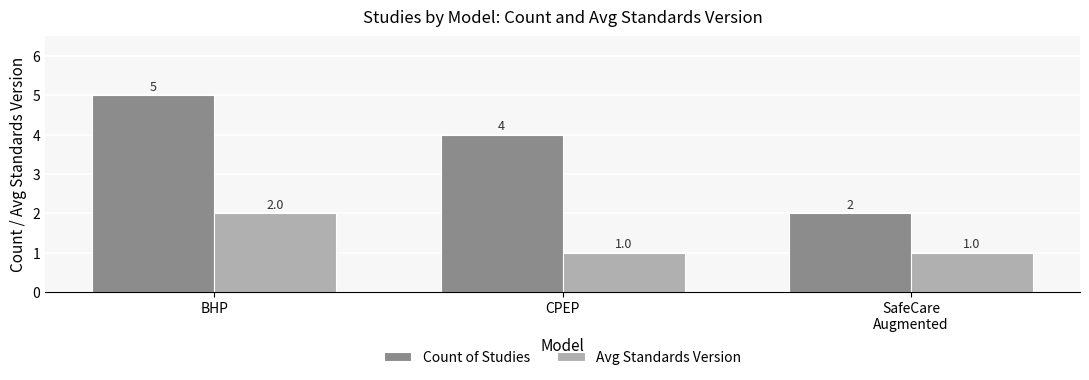

What is the maximum value for Count of Studies?

5